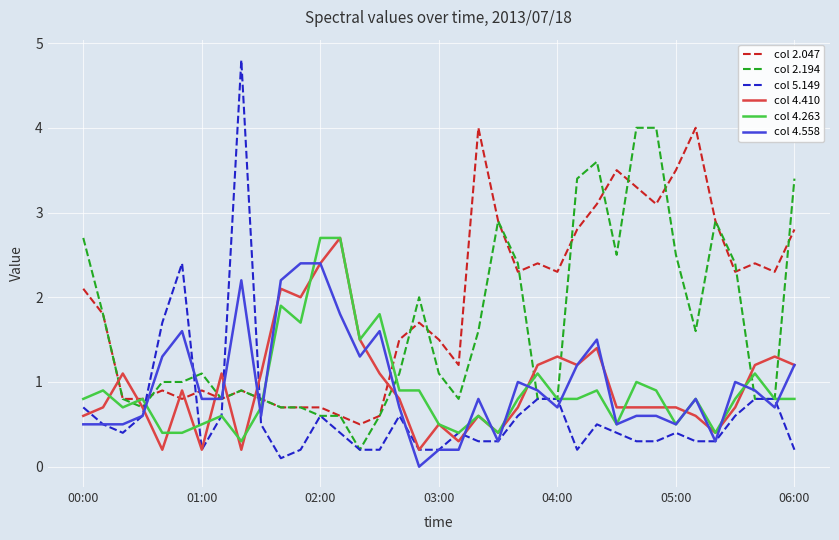

How many lines are shown in the chart?

6